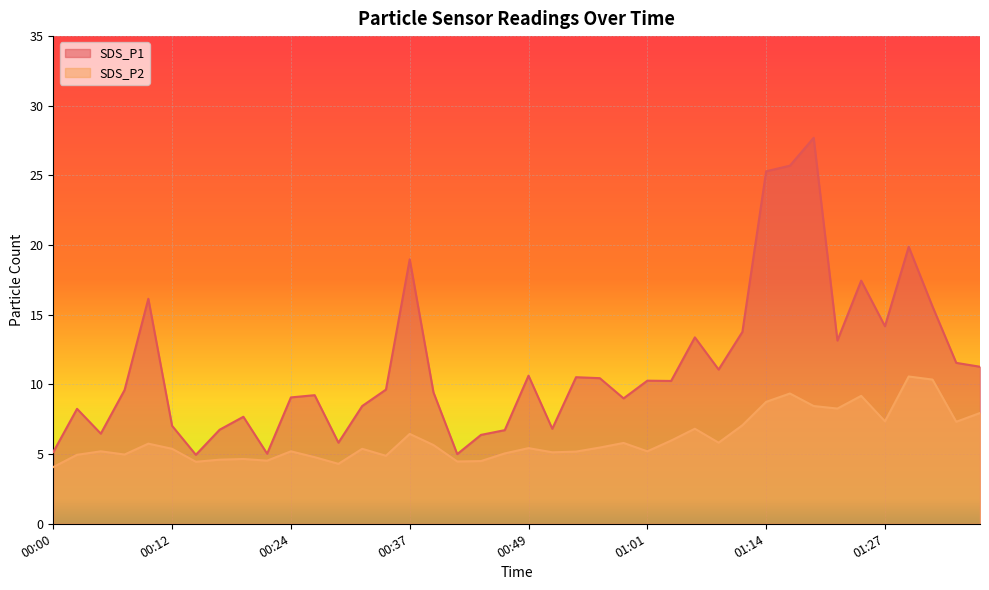

Rank the series by their maximum value, from lowest to highest.

SDS_P2, SDS_P1